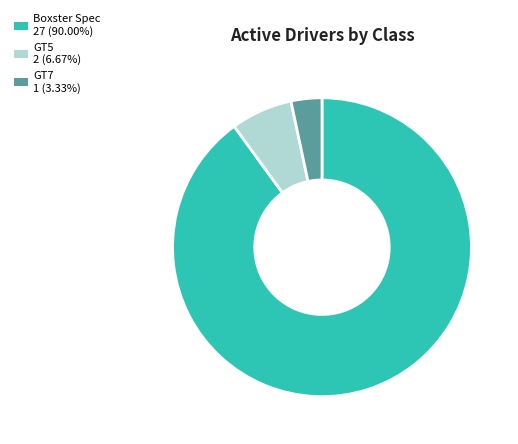

Do GT7 1 (3.33%) and GT5 2 (6.67%) together represent more than half of the pie?

No